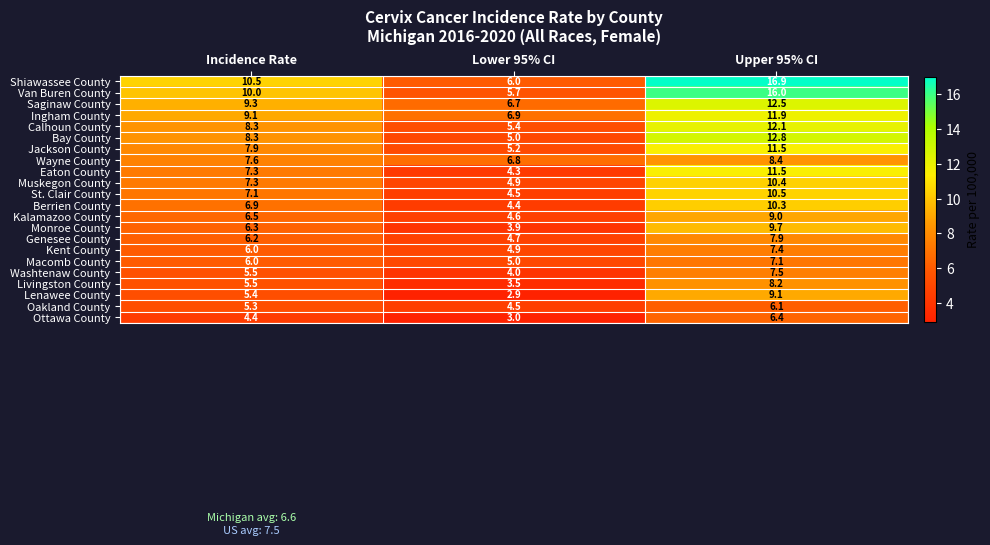

What is the minimum value for Berrien County?

4.4